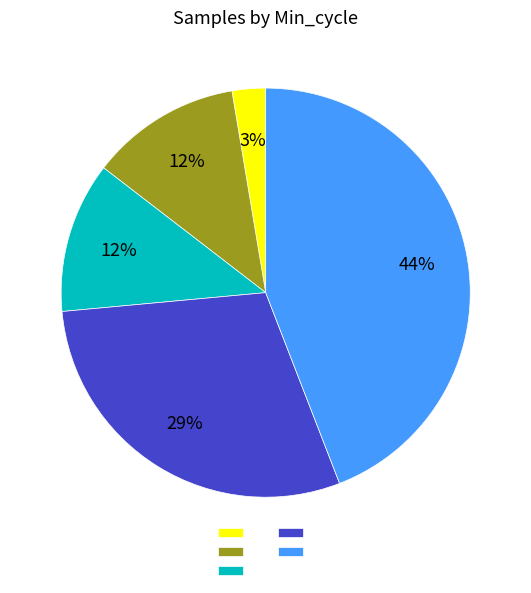

To the nearest percent, what is the average slice percentage?

20%